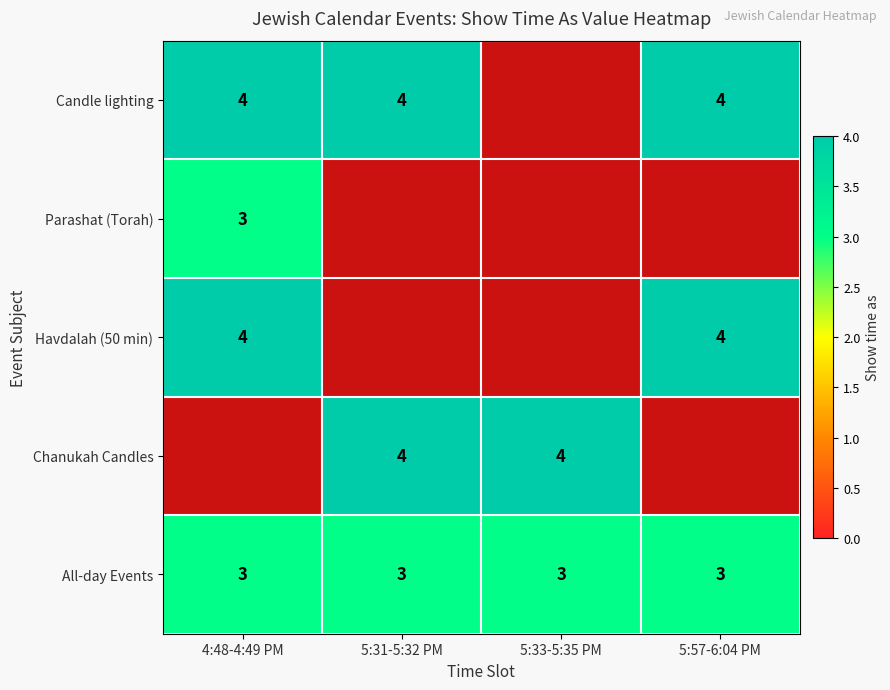

What is the average value of the All-day Events series?

3